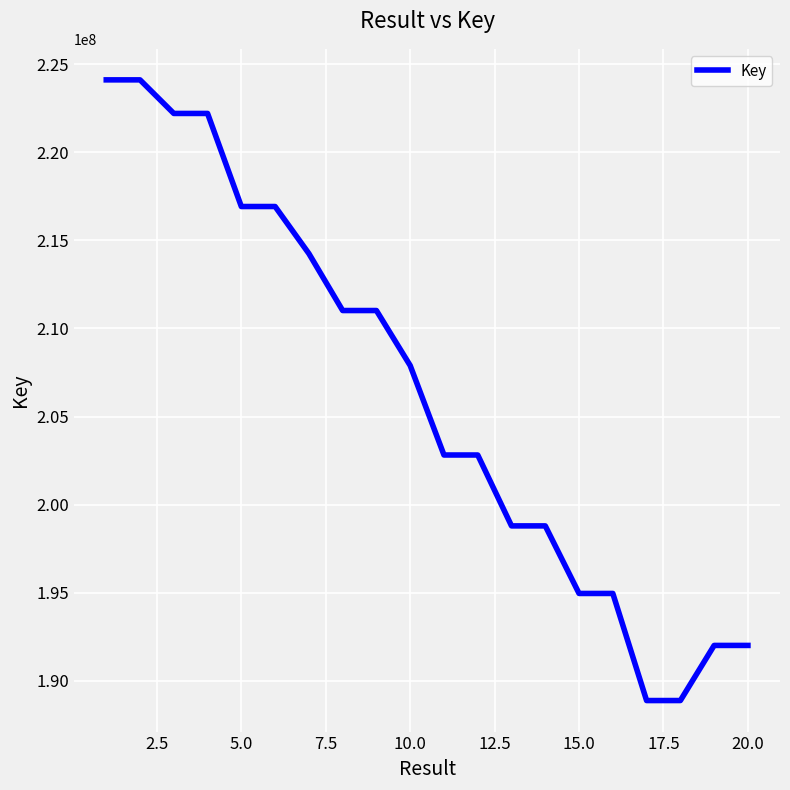

What is the smallest value displayed?

188876231